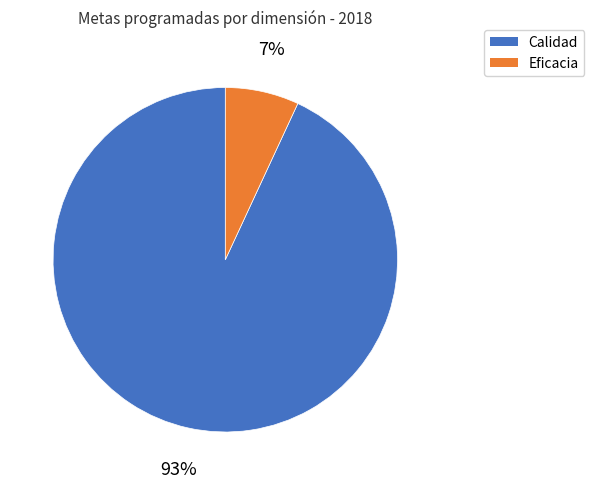

To the nearest percent, what is the difference between the largest and smallest slice percentages?

86%